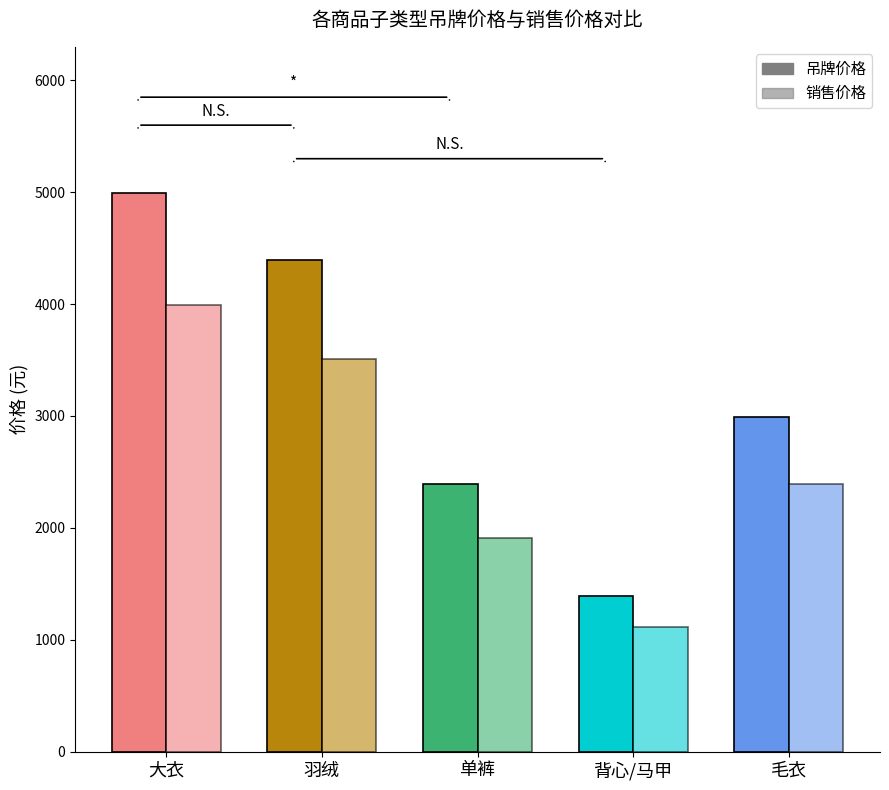

Which series has the largest total across all categories?

吊牌价格